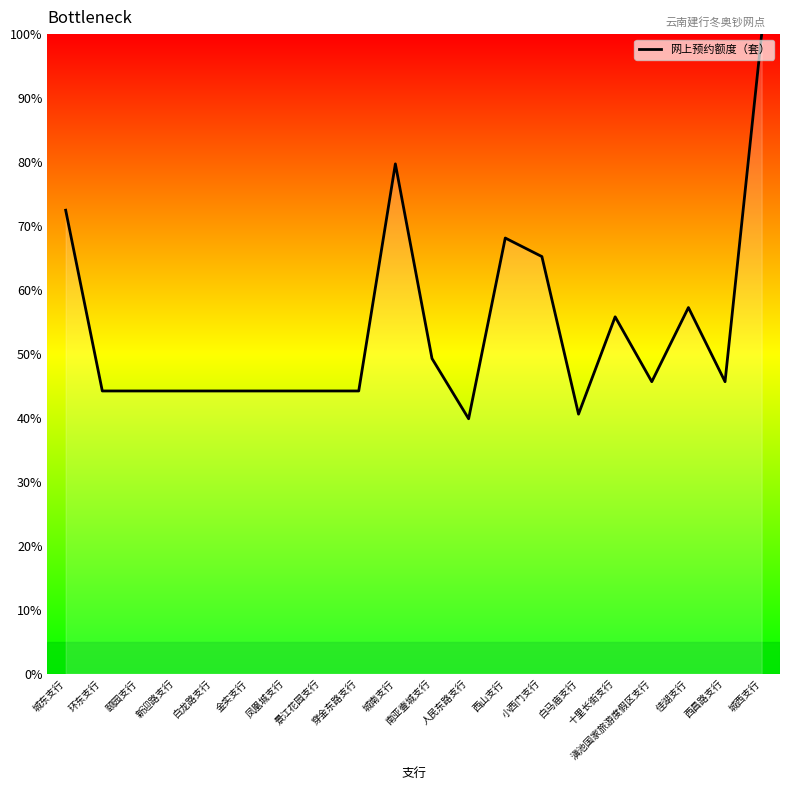

What position from the right is 城东支行?

20